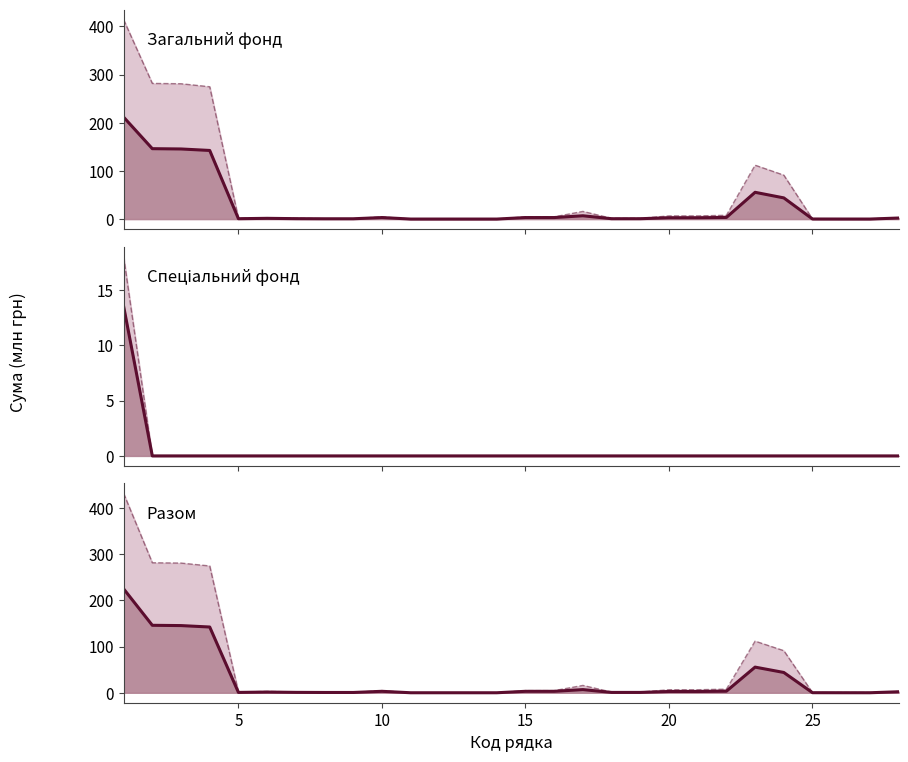

Where do затверджено and виконано first cross each other?

9 and 10